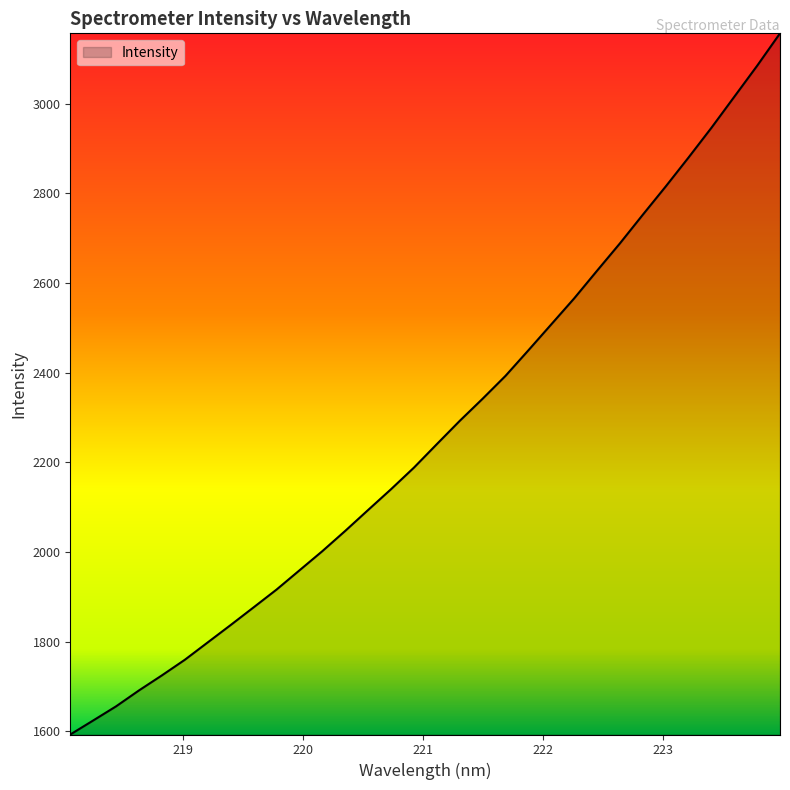

What is the smallest value displayed?

1592.5